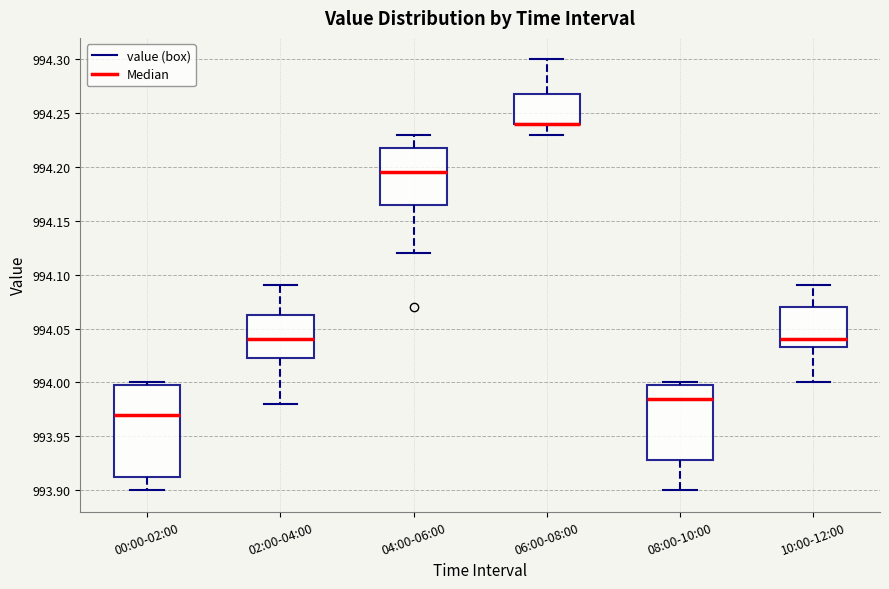

Where does the lower whisker of the box for 04:00-06:00 end on the y-axis? The values are not printed on the chart, so give them approximately, as read against the axis.

994.120